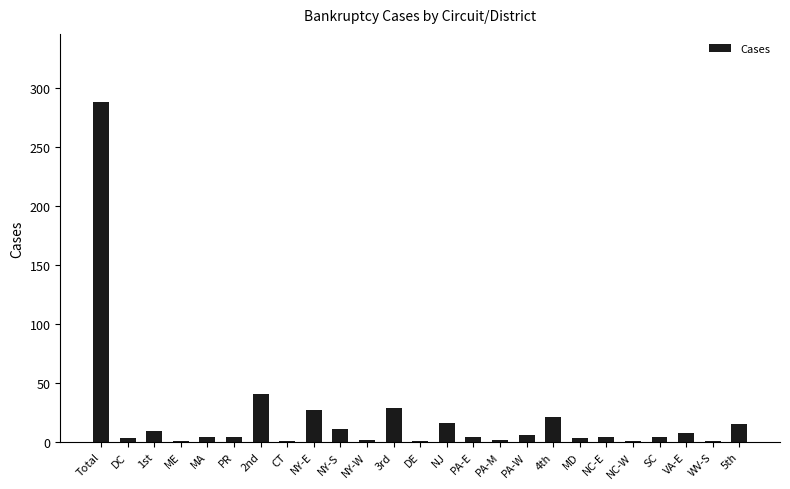

Which label corresponds to the largest value in the chart?

Total